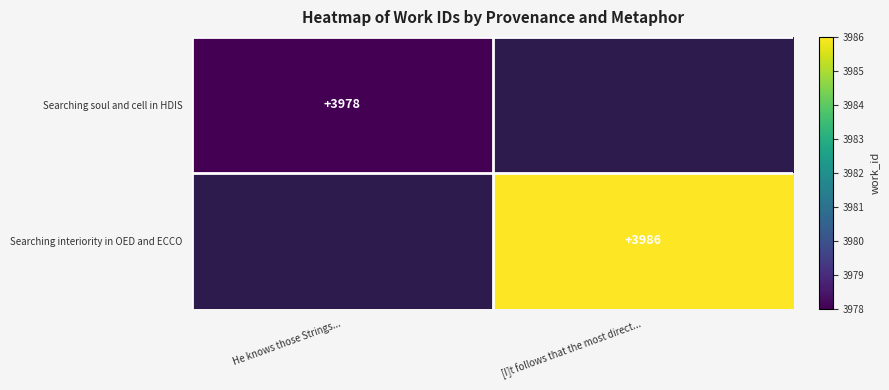

The Searching soul and cell in HDIS series shows 3978 at He knows those Strings.... True or false?

True